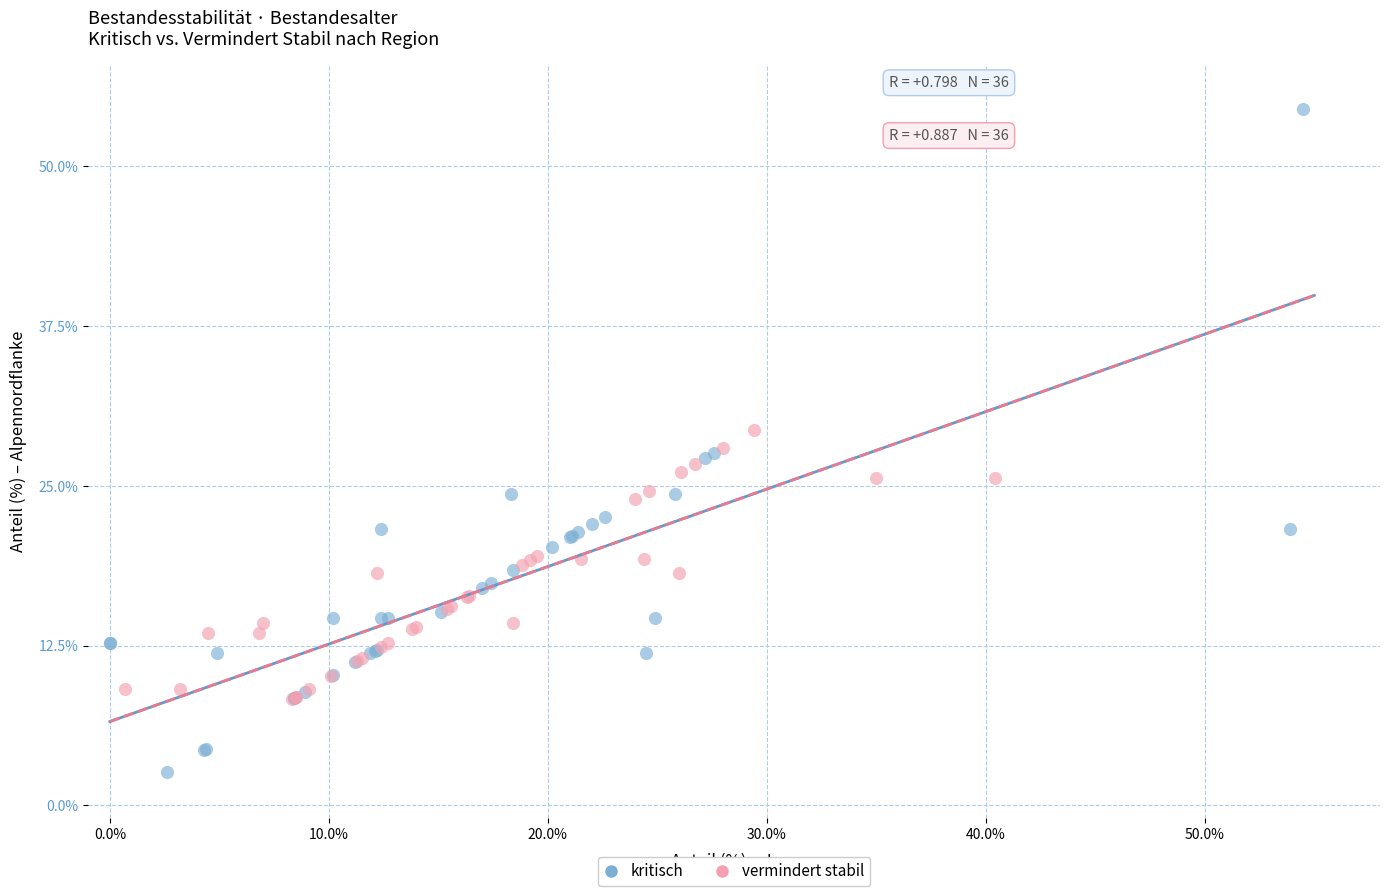

Which series contains the lowest Y value?

kritisch